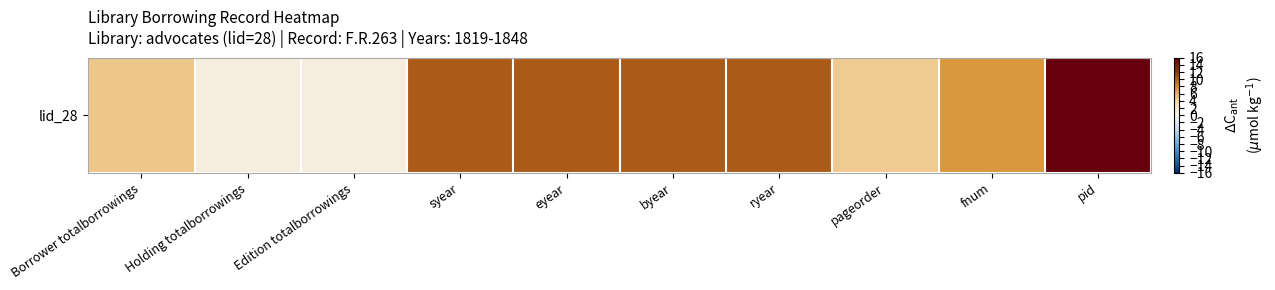

List the labels in order of value, smallest first.

Holding totalborrowings, Edition totalborrowings, pageorder, Borrower totalborrowings, fnum, syear, byear, ryear, eyear, pid